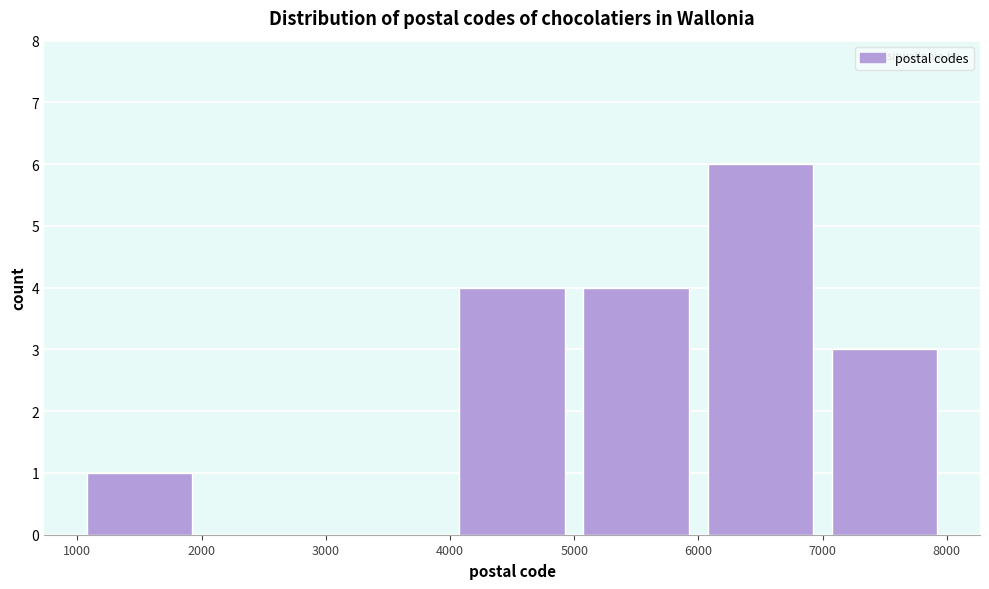

Which range on the x-axis has the tallest bar?

6000 to 7000